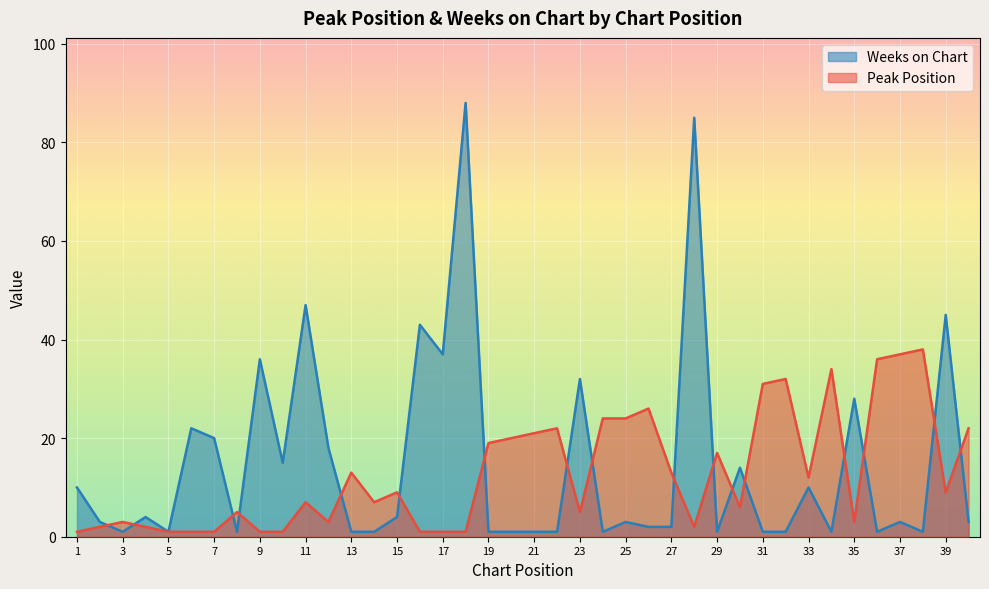

Does the chart display data point markers on the line(s)?

No